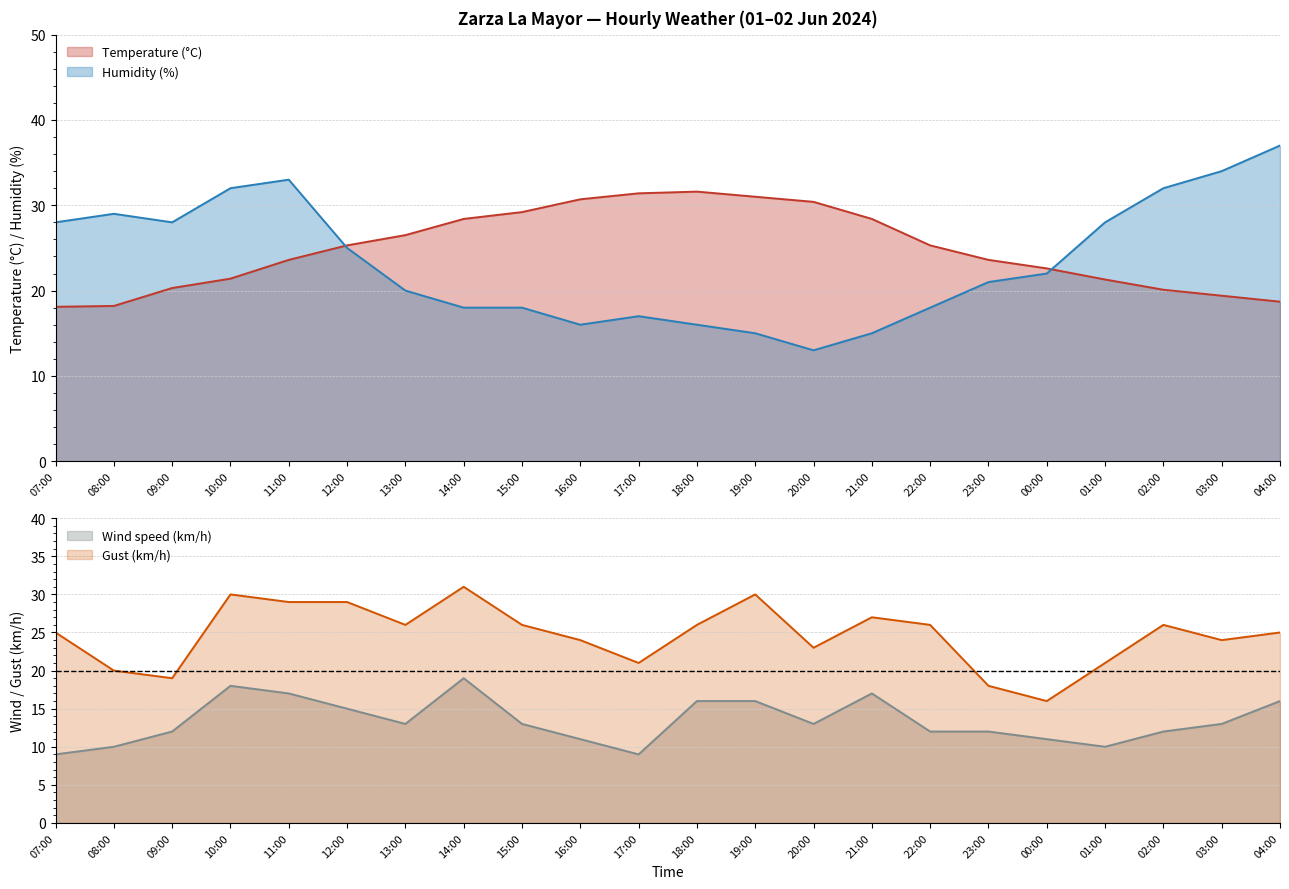

Which series changed the most between 16:00 and 02:00?

Humidity (%)